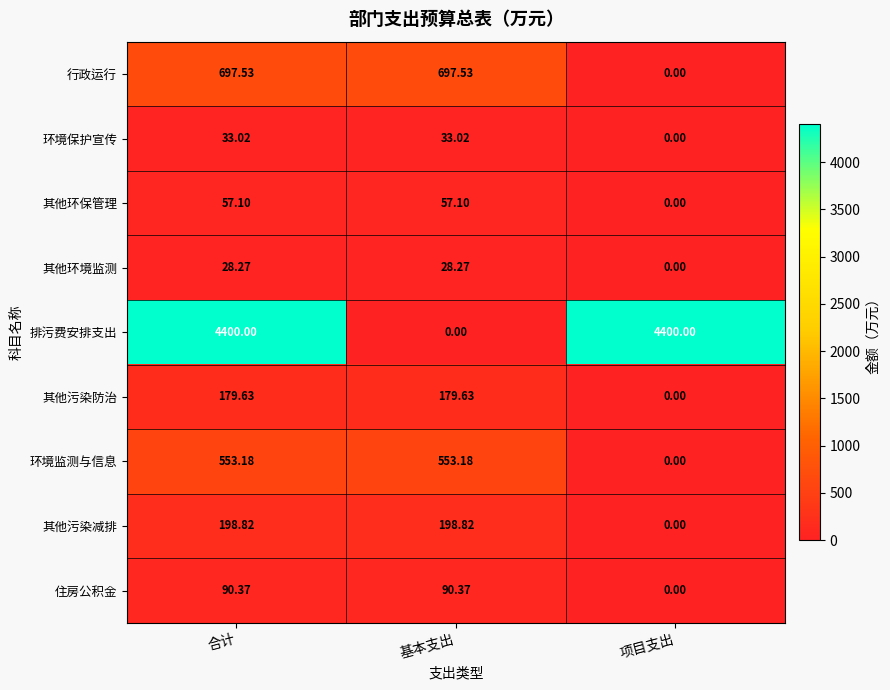

Is the value of 行政运行 at 基本支出 greater than the value of 其他污染防治 at 合计?

Yes